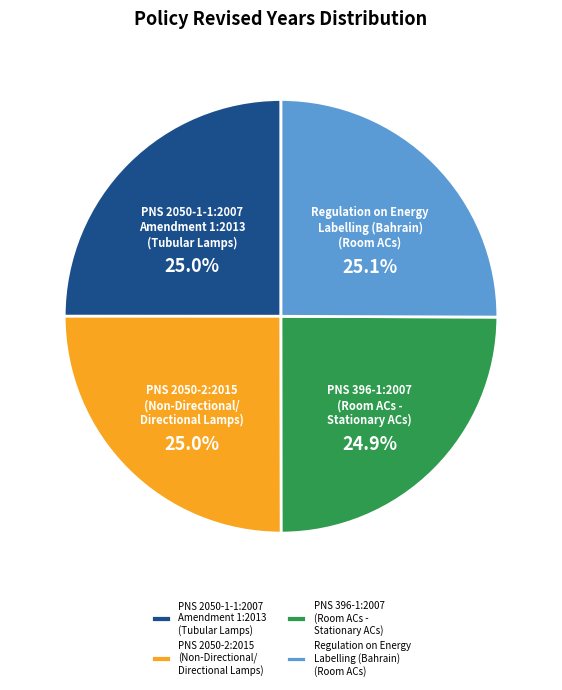

Approximately how many times larger is the value at PNS 396-1:2007 (Room ACs - Stationary ACs) compared to PNS 2050-2:2015 (Non-Directional/ Directional Lamps)?

1.0